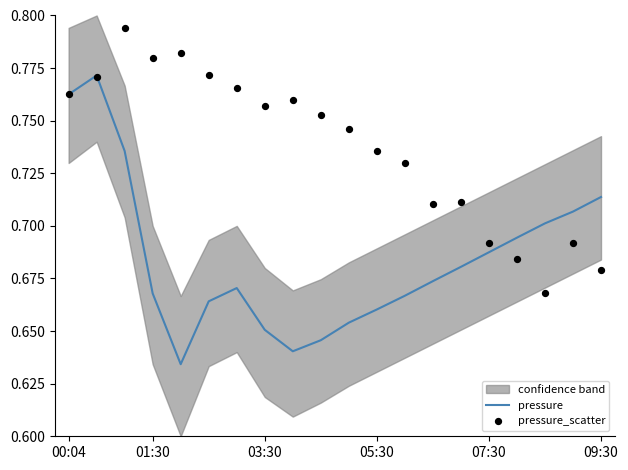

Which series has the largest total across all categories?

pressure_scatter